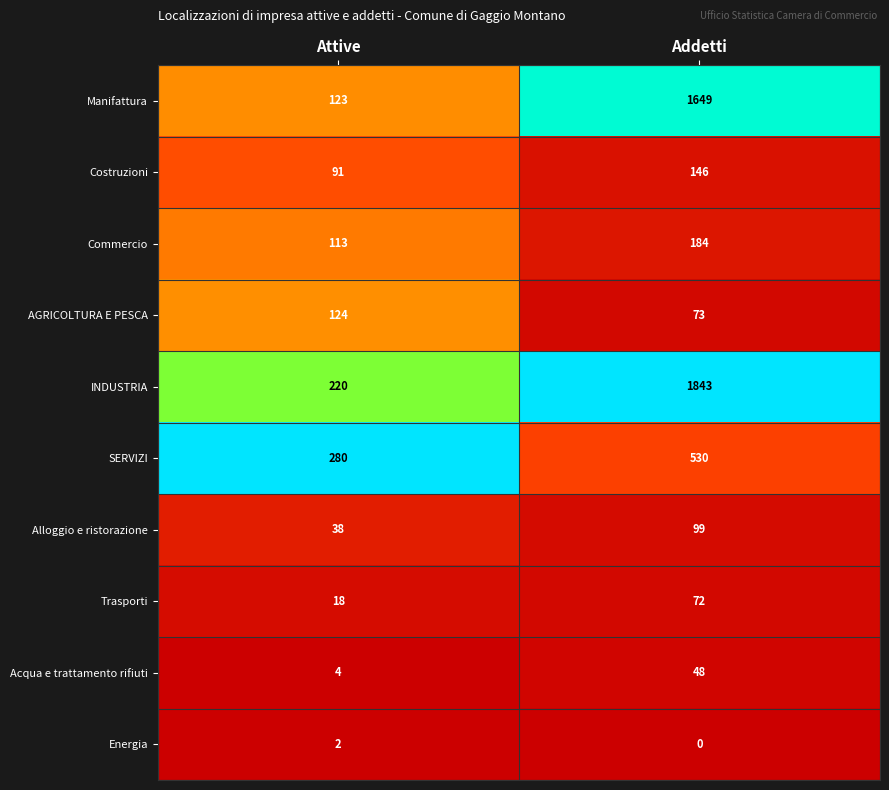

List the series in order of their peak value, lowest first.

Energia, Acqua e trattamento rifiuti, Trasporti, Alloggio e ristorazione, AGRICOLTURA E PESCA, Costruzioni, Commercio, SERVIZI, Manifattura, INDUSTRIA